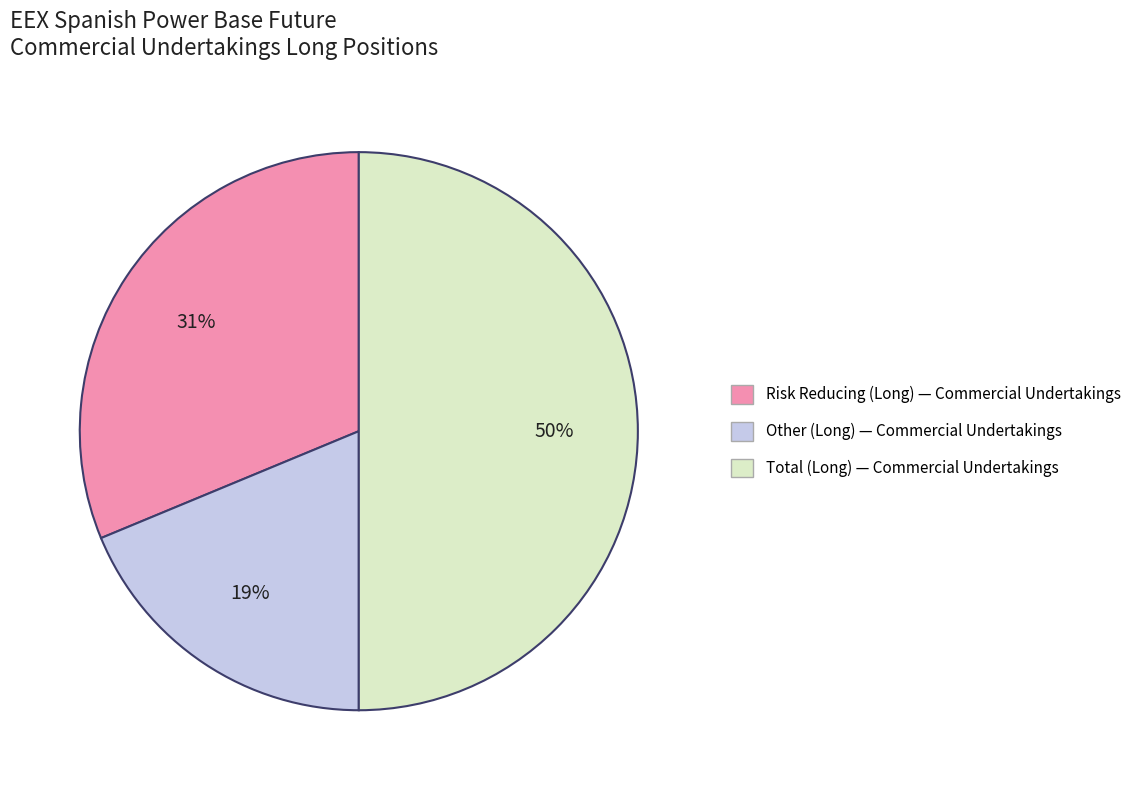

To the nearest percent, what is the average slice percentage?

33%